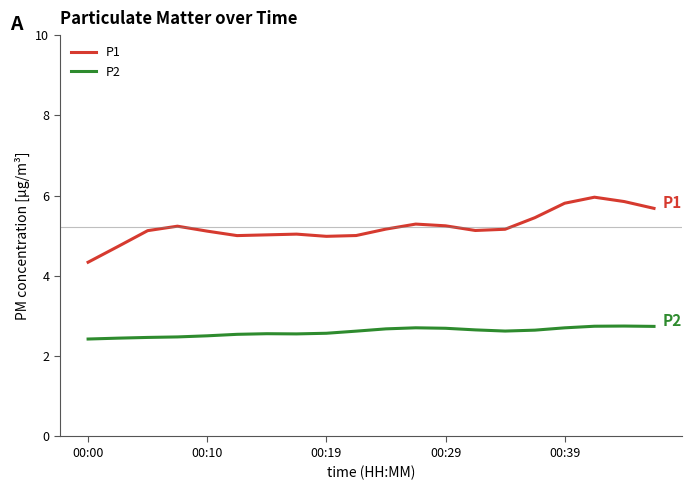

True or false: P2 and P1 cross at least once.

False